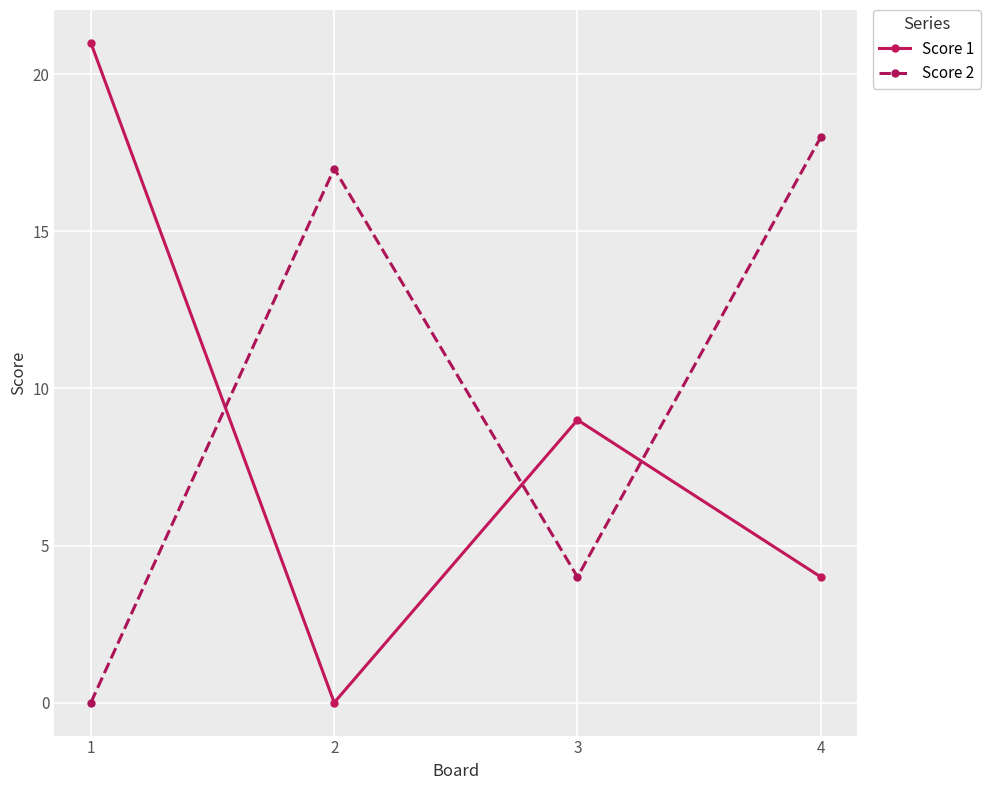

What is the difference between the maximum and minimum values in the Score 1 series?

21